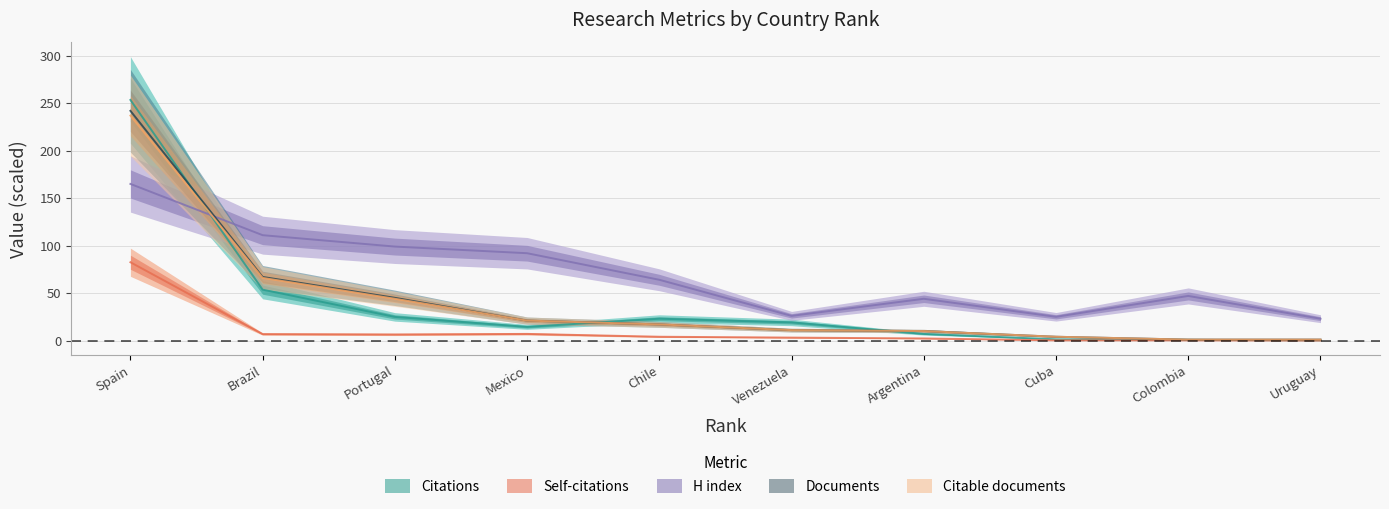

At how many categories does at least one series exceed 243?

1